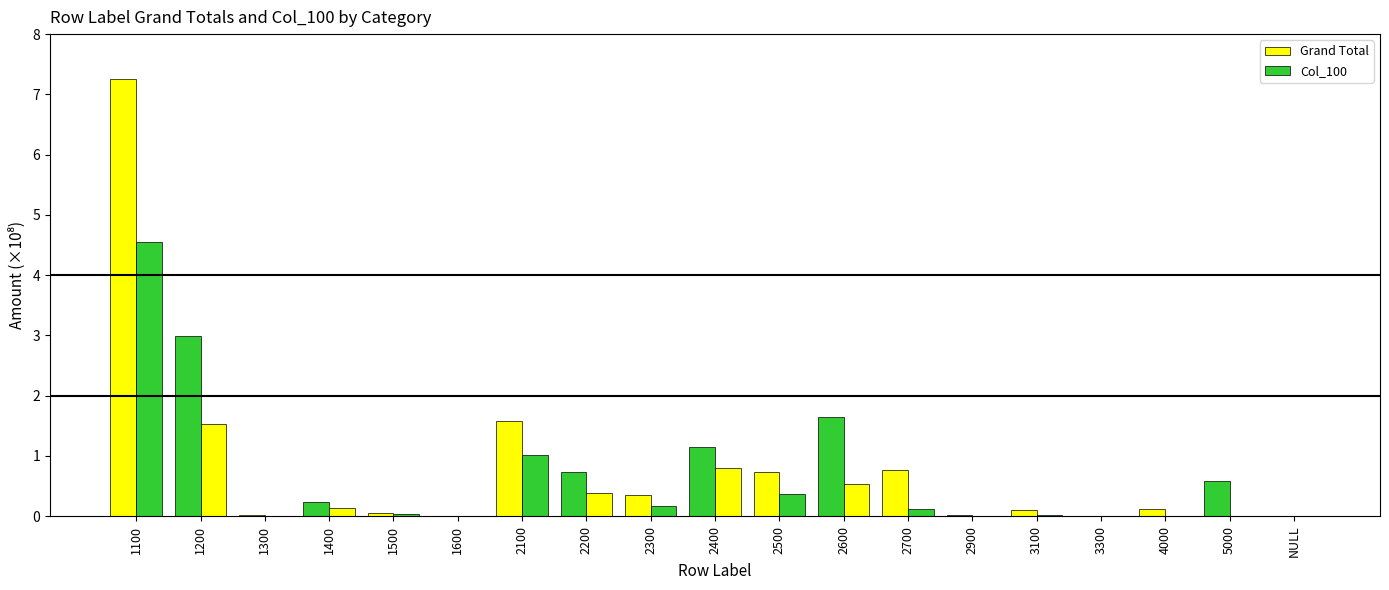

How many groups of bars are there?

19